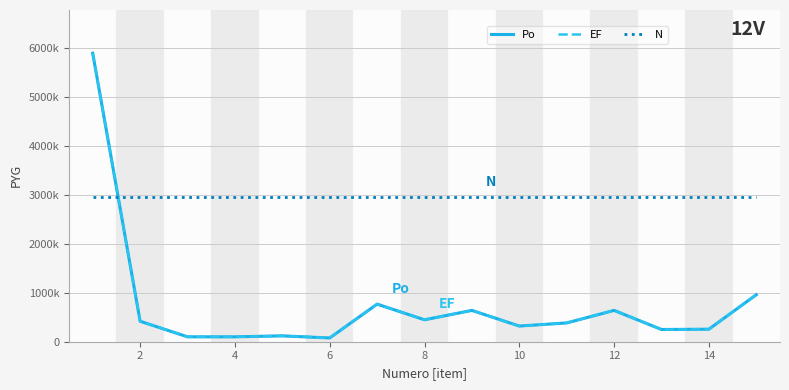

Which series has the widest spread of values?

Po